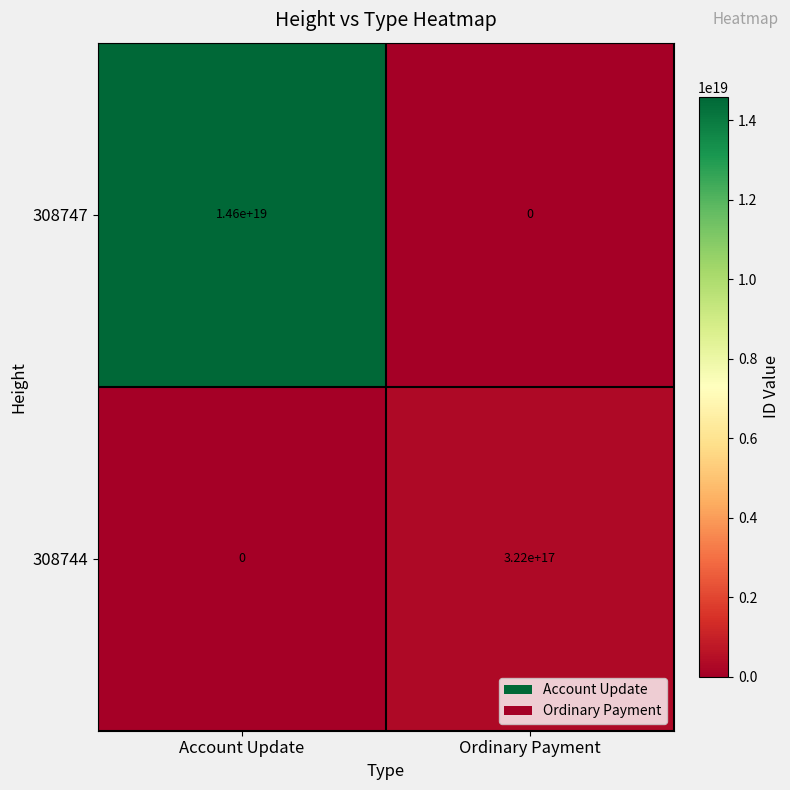

Which series has the largest total across all categories?

308747